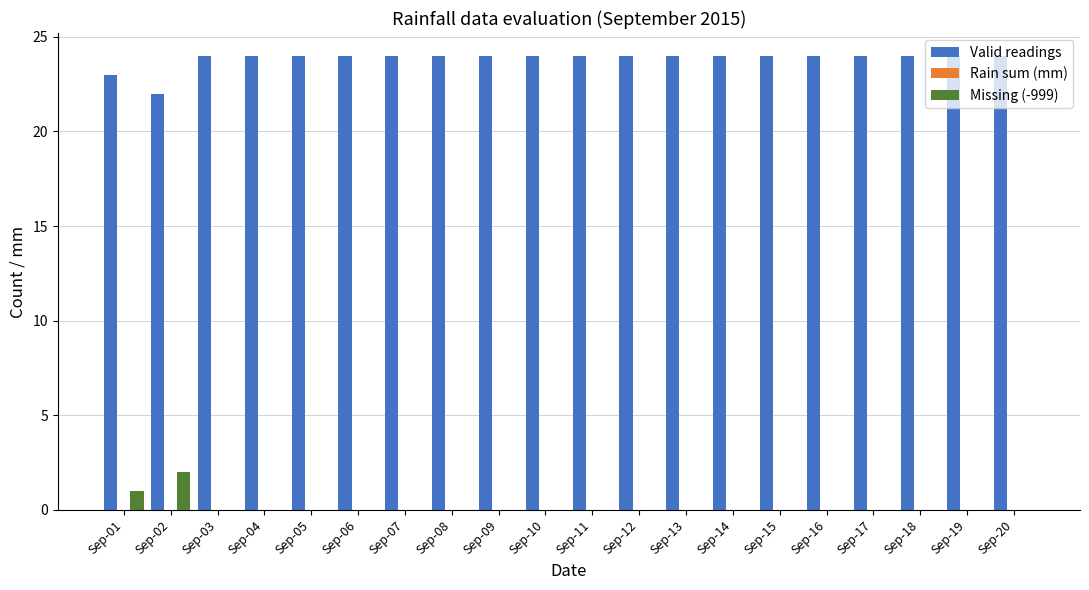

The value of Valid readings at Sep-15 is 24. True or false?

True